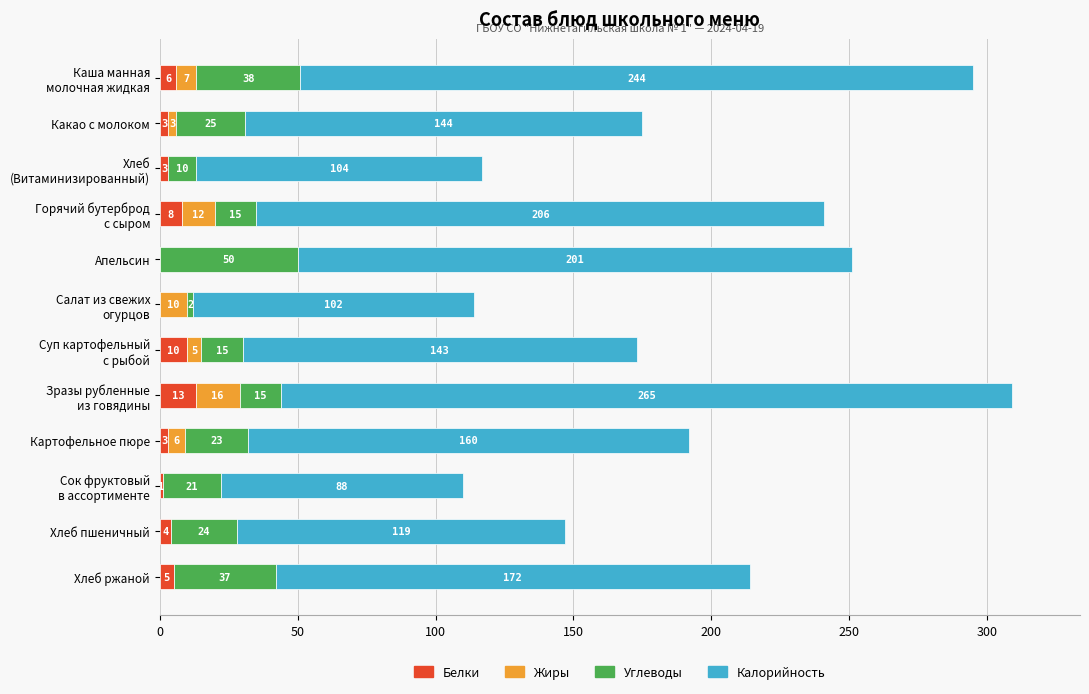

Count the number of categories in the chart.

12